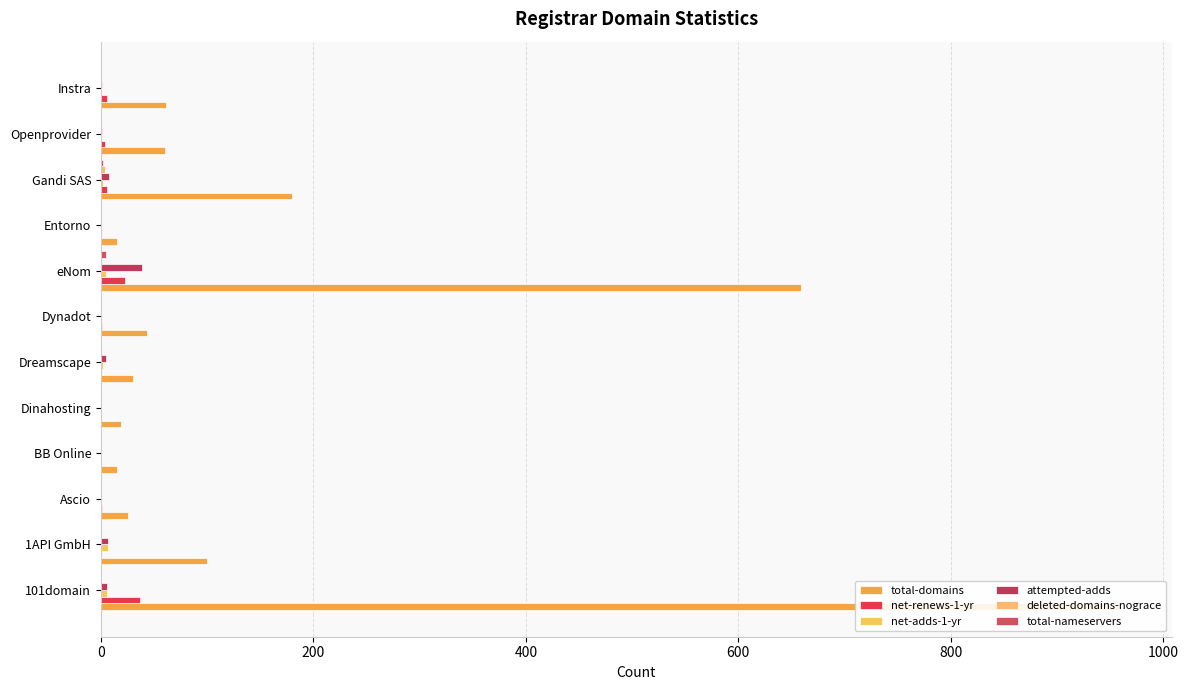

What is the sum of all attempted-adds values?

67